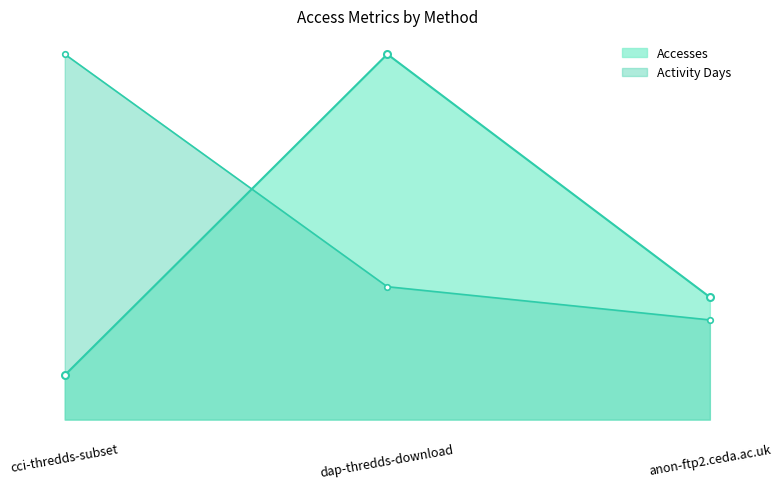

How many Activity Days values are between 3 and 11?

3